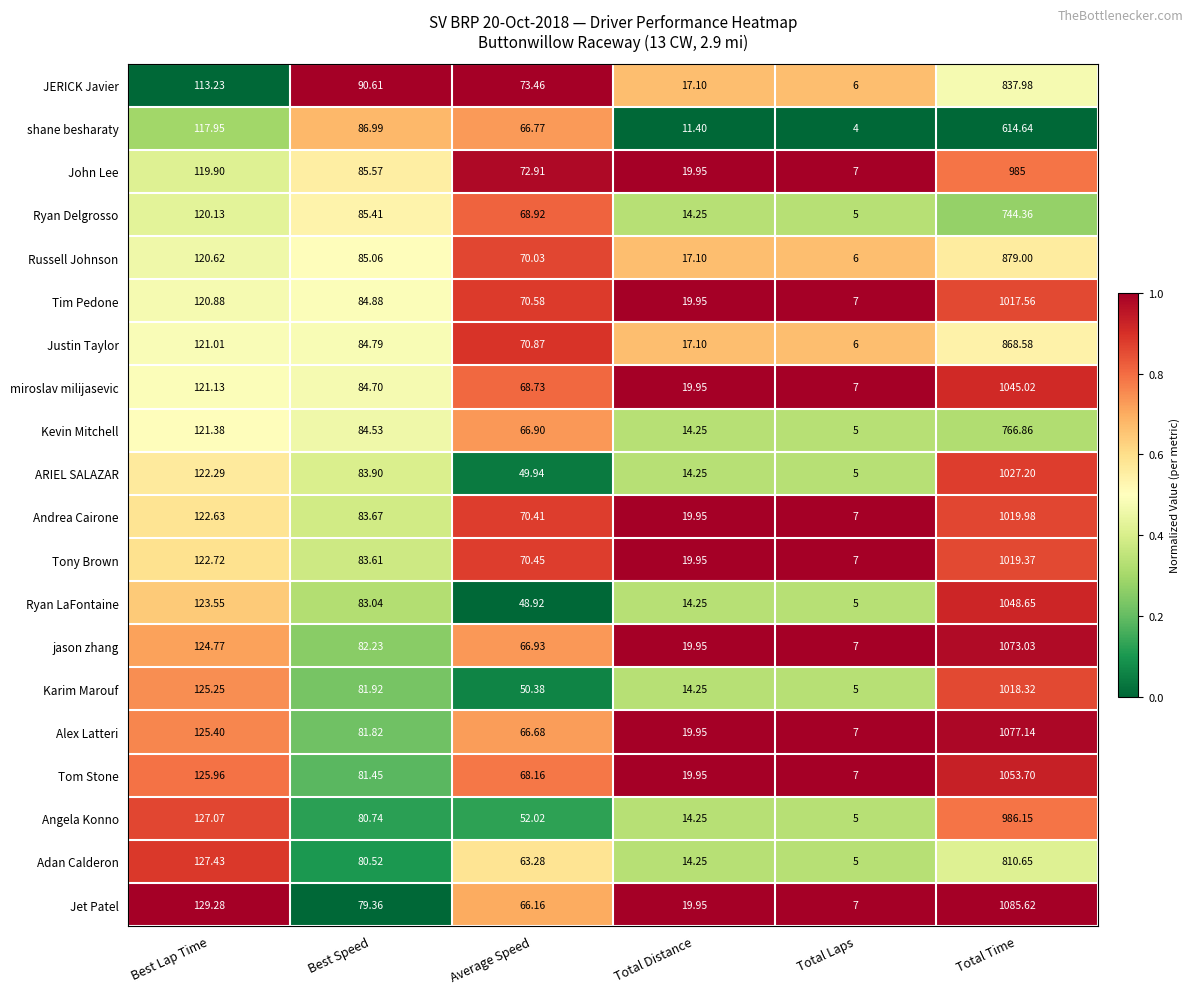

At Best Lap Time, list the series in order from smallest to largest.

JERICK Javier, shane besharaty, John Lee, Ryan Delgrosso, Russell Johnson, Tim Pedone, Justin Taylor, miroslav milijasevic, Kevin Mitchell, ARIEL SALAZAR, Andrea Cairone, Tony Brown, Ryan LaFontaine, jason zhang, Karim Marouf, Alex Latteri, Tom Stone, Angela Konno, Adan Calderon, Jet Patel